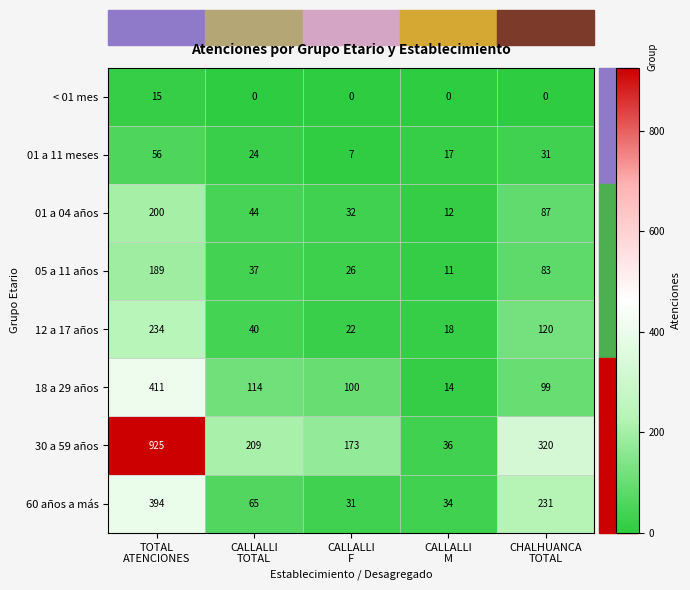

Rank the series by their maximum value, from highest to lowest.

30 a 59 años, 18 a 29 años, 60 años a más, 12 a 17 años, 01 a 04 años, 05 a 11 años, 01 a 11 meses, < 01 mes